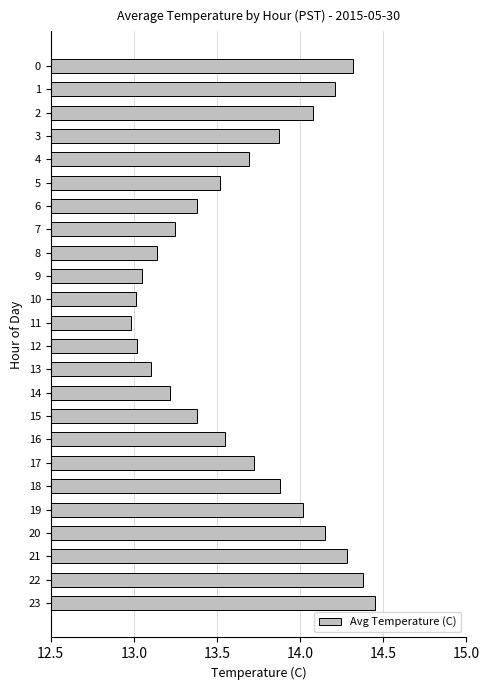

Approximately how many times larger is the value at 22 compared to 23?

1.0